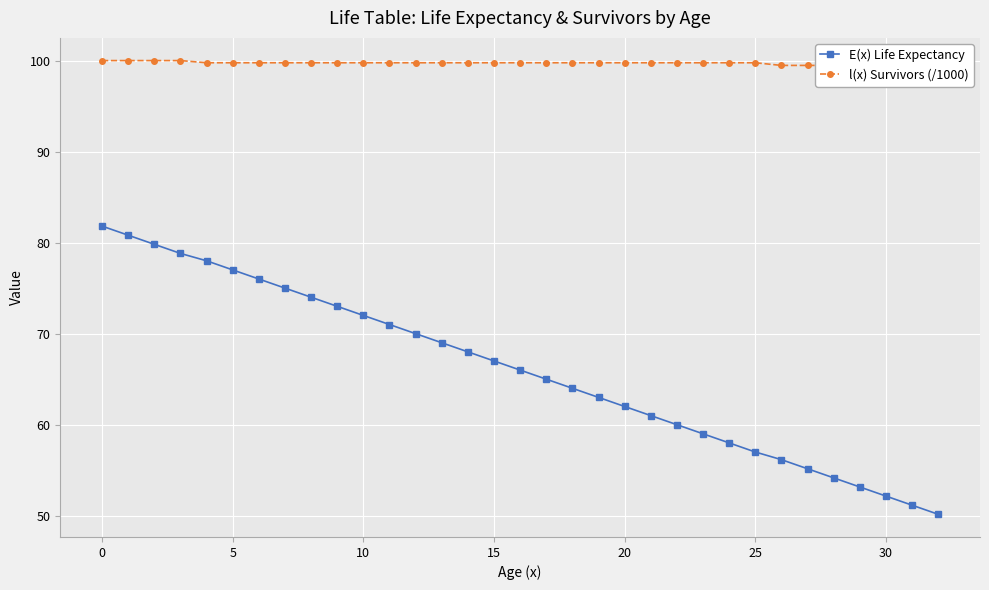

What is the maximum value shown in the chart?

100.0